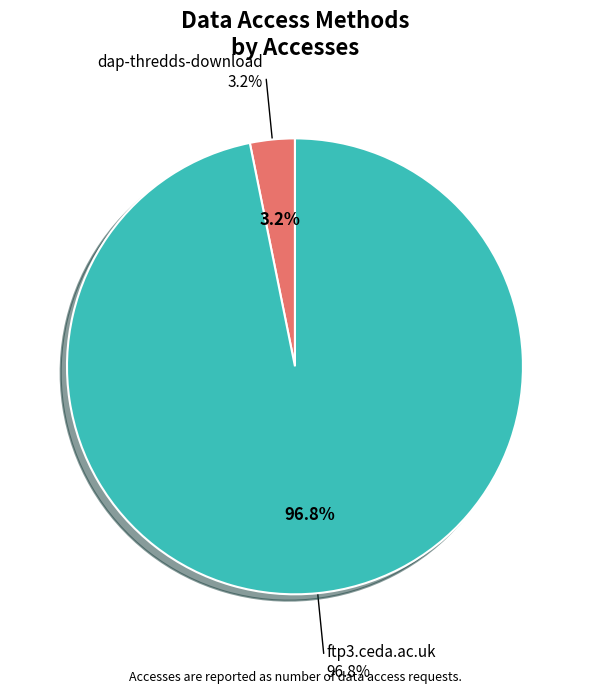

The ftp3.ceda.ac.uk slice represents 85% of the pie. True or false?

False